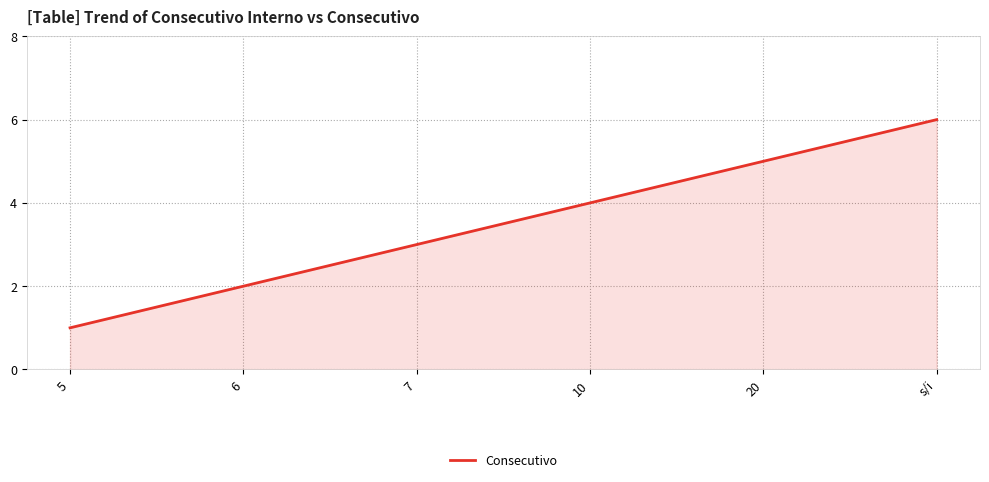

List the labels in order of value, smallest first.

5, 6, 7, 10, 20, s/i